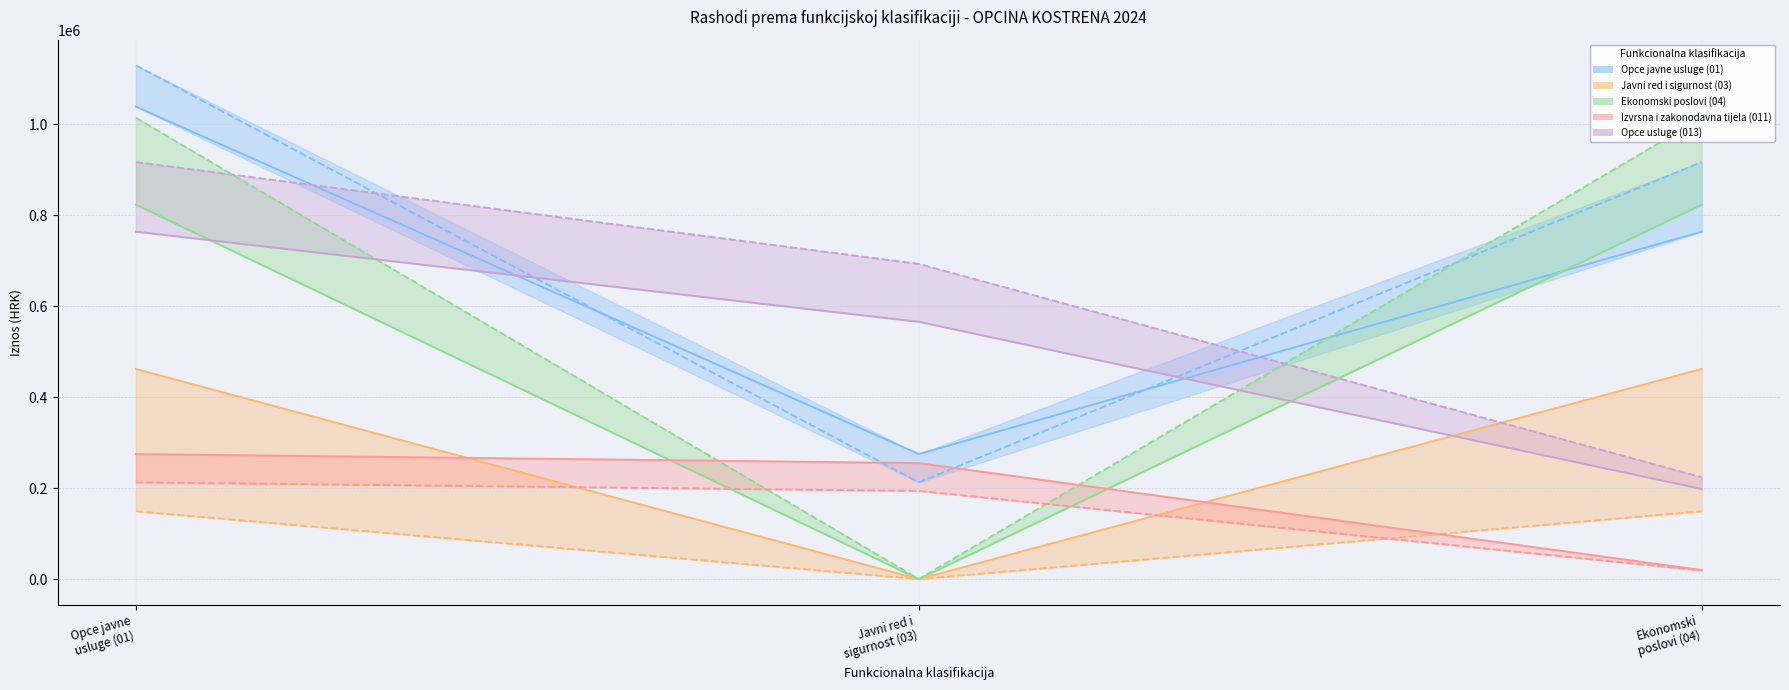

Does the chart have visible grid lines?

Yes